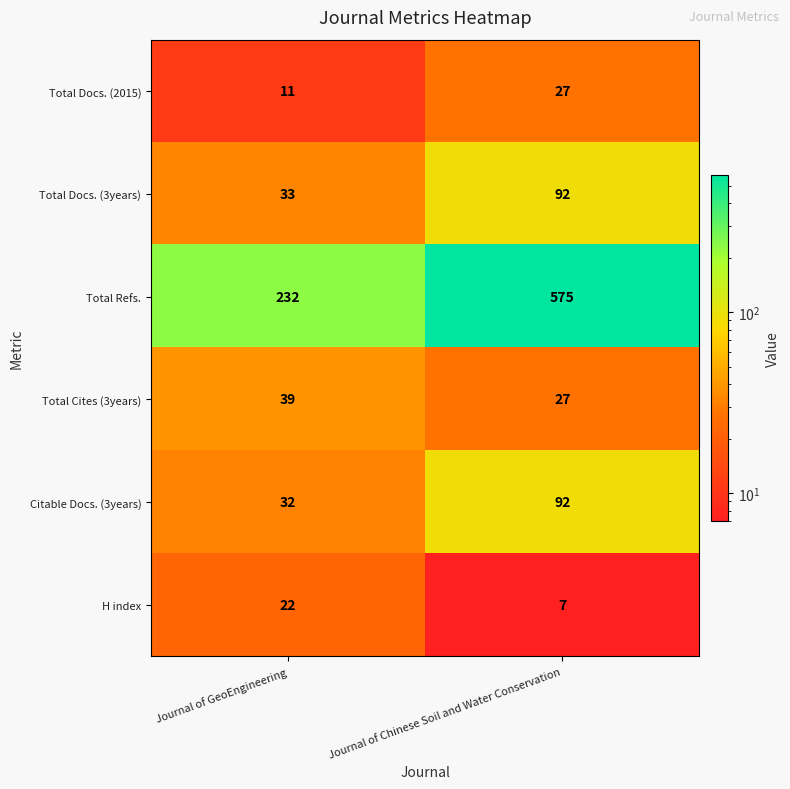

What is the lowest value of the Citable Docs. (3years) series?

32